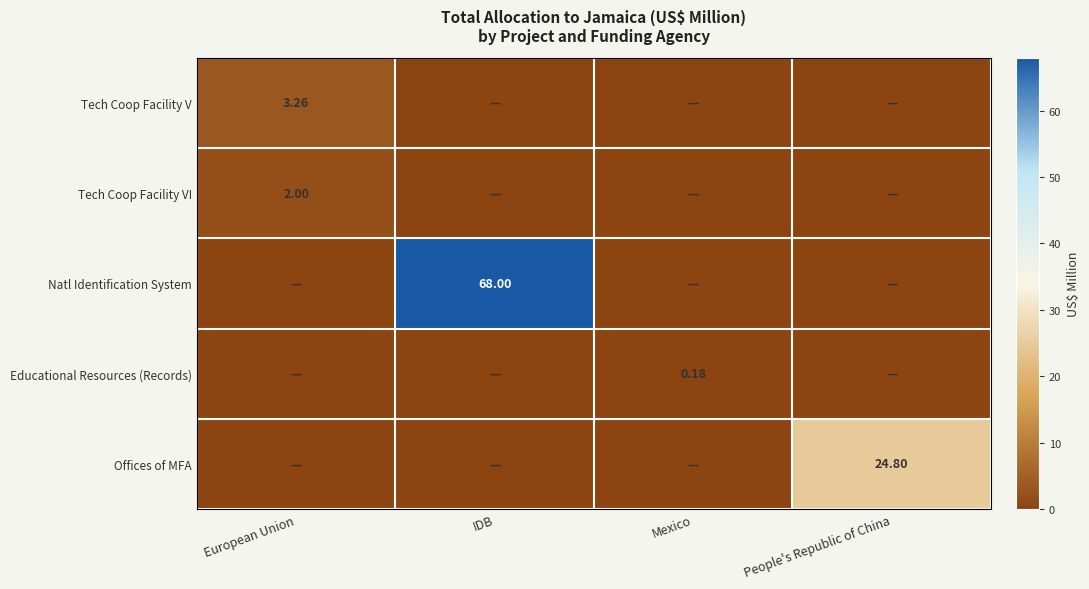

Is it true that Natl Identification System equals 0.0 at Mexico?

True